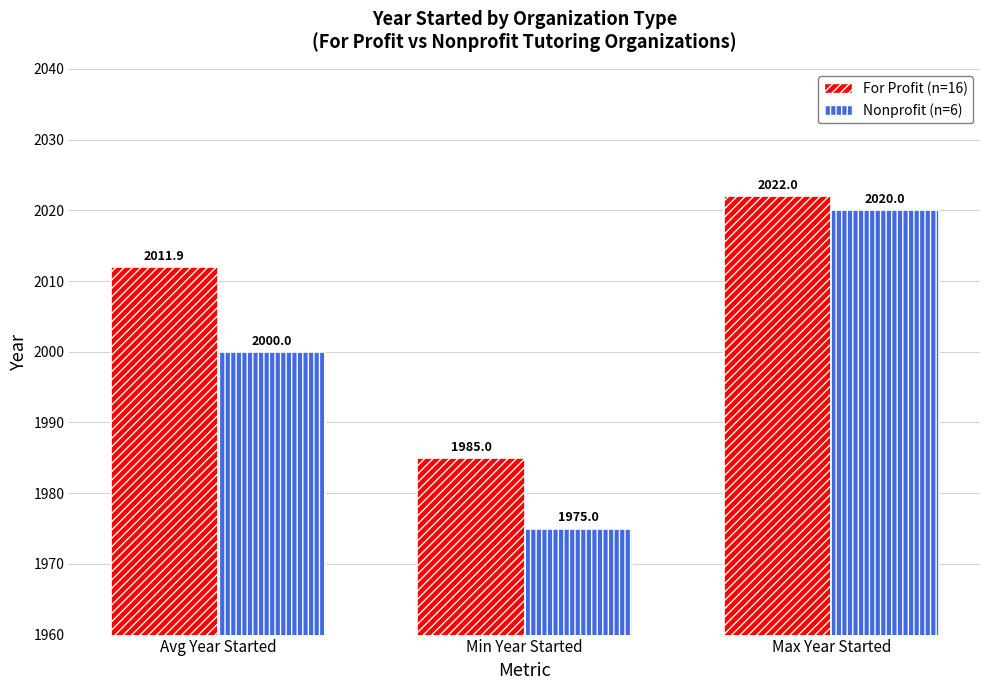

At which category is the sum across all series the highest?

Max Year Started